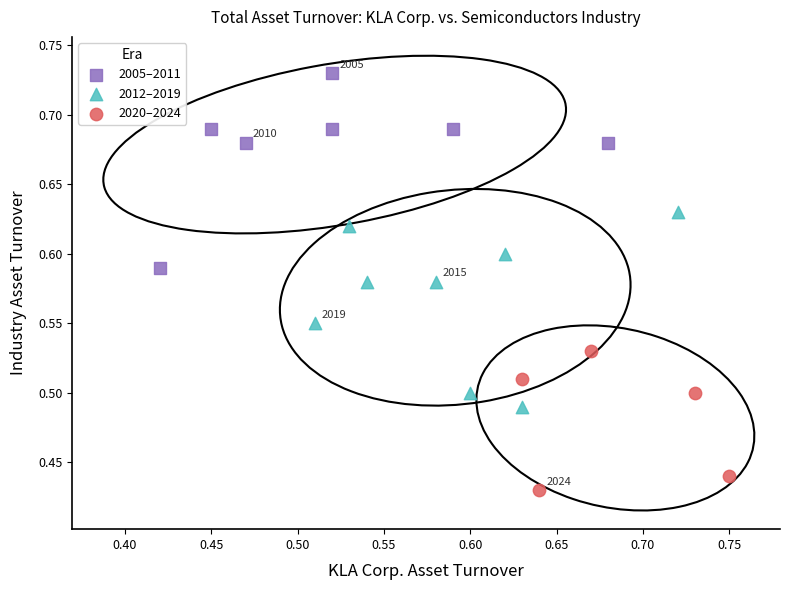

Which series contains the lowest Y value?

2020–2024